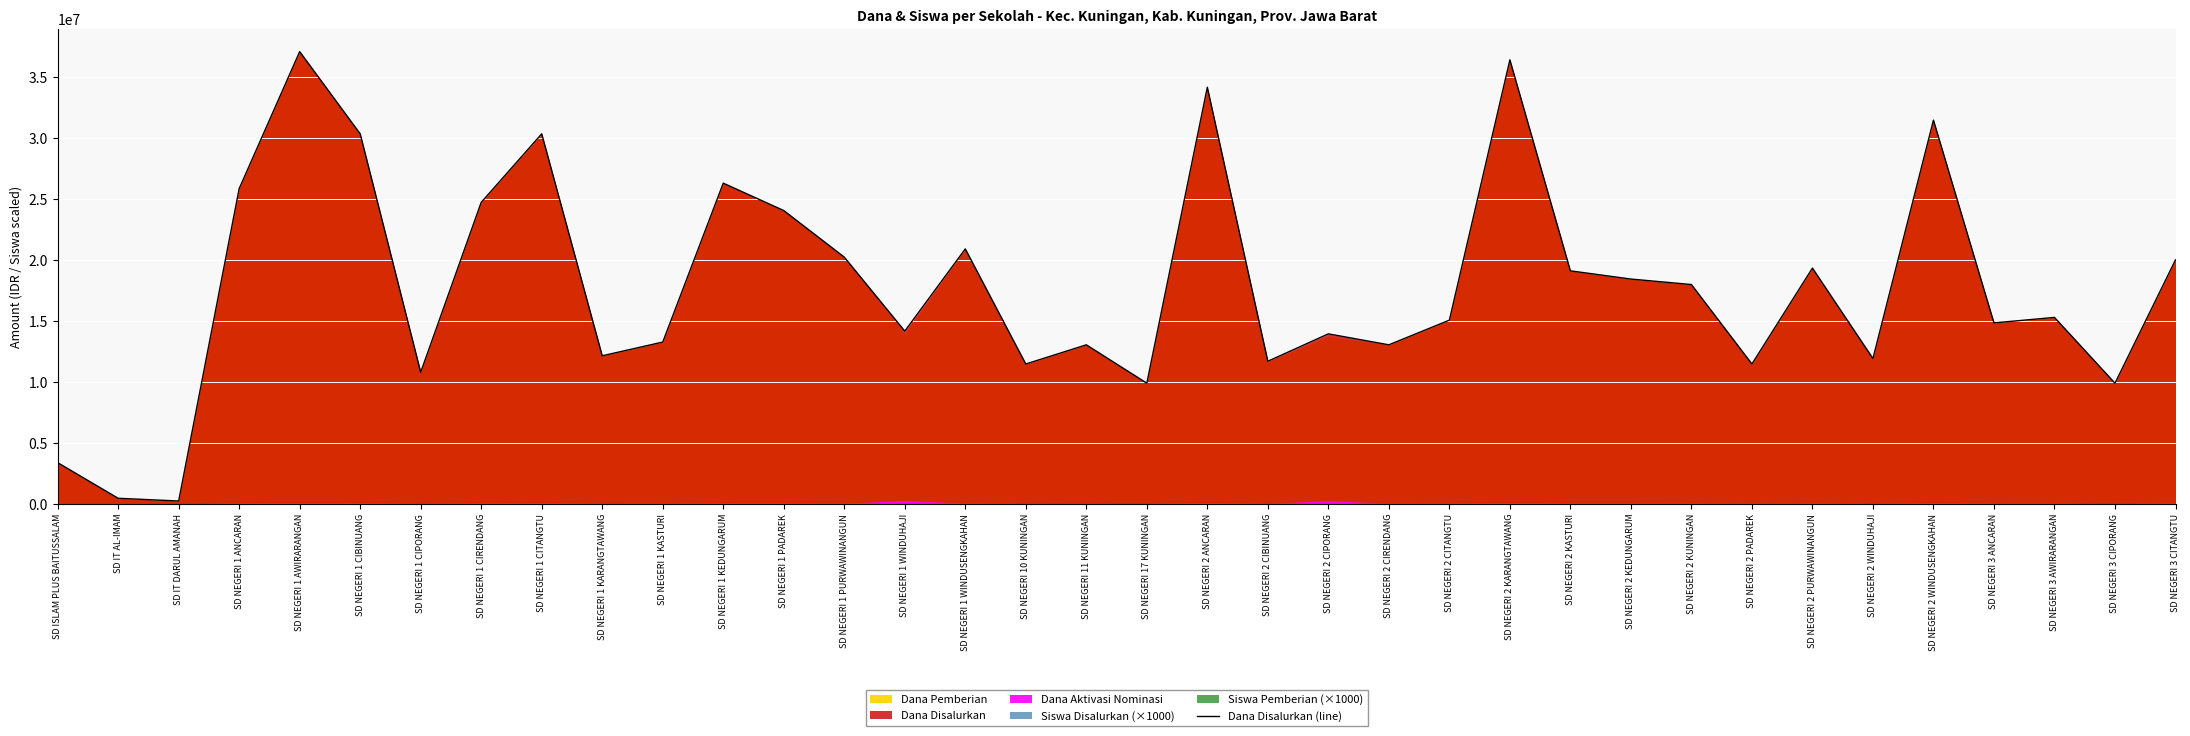

Where is the first local maximum?

SD NEGERI 1 AWIRARANGAN